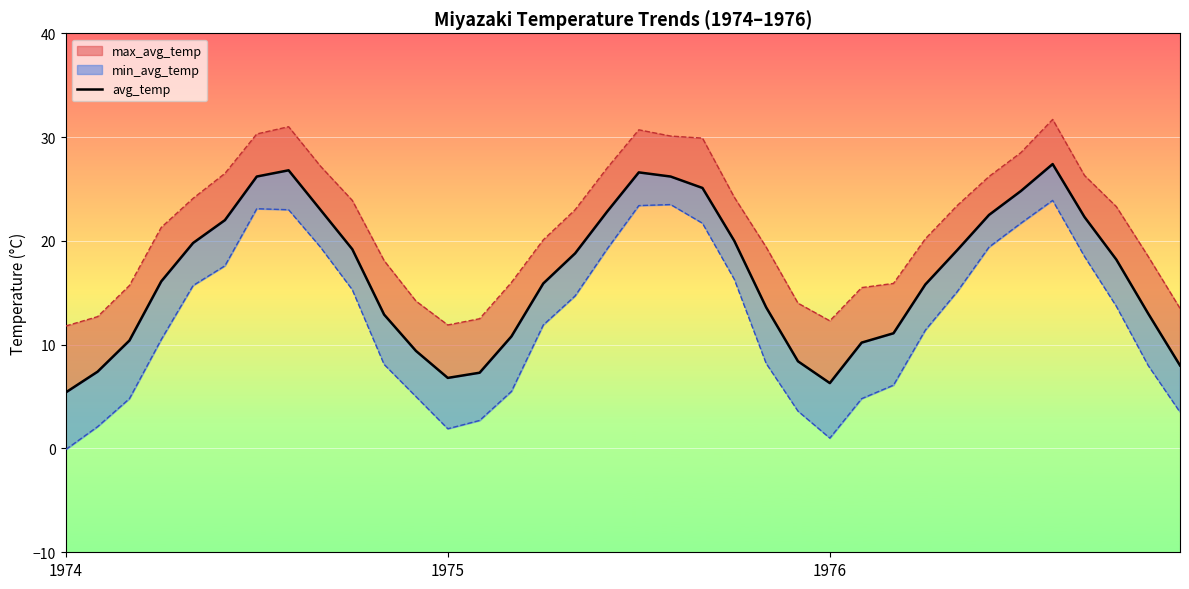

How many points are higher than both their immediate neighbors (excluding endpoints)?

3